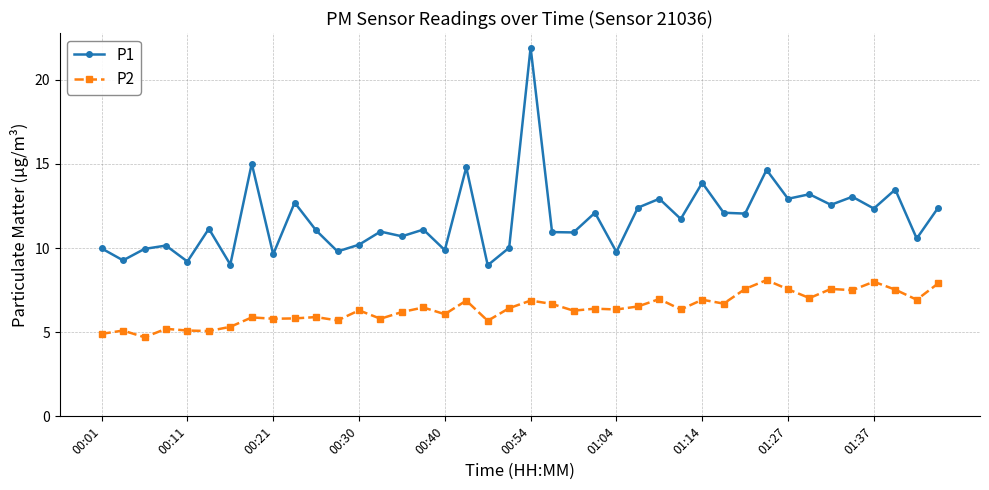

List the series in order of their peak value, lowest first.

P2, P1